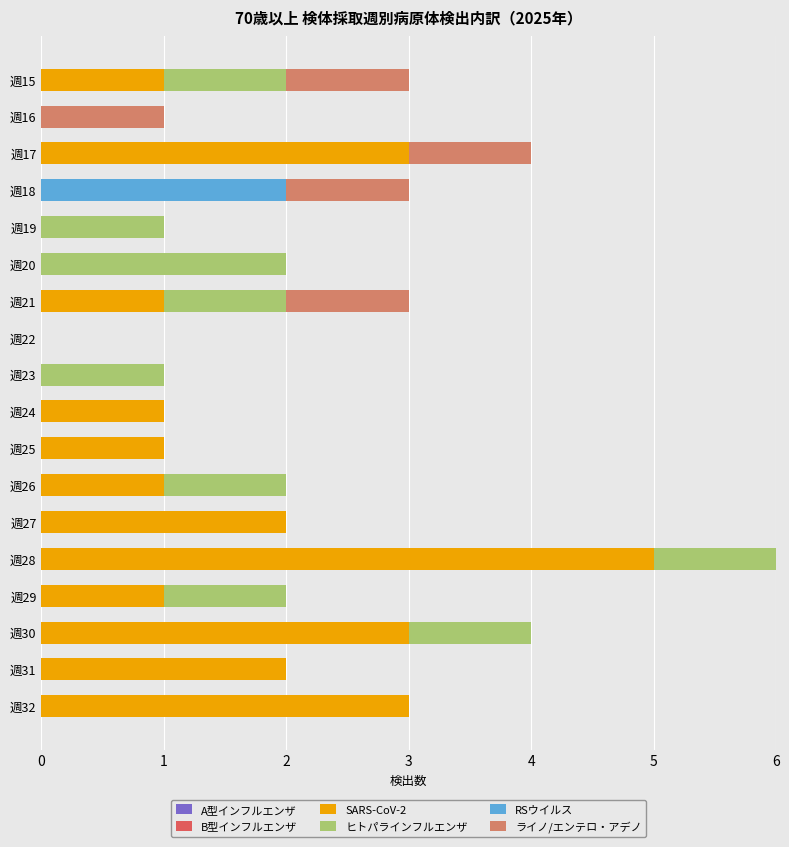

What is the total value across all series at 週30?

4